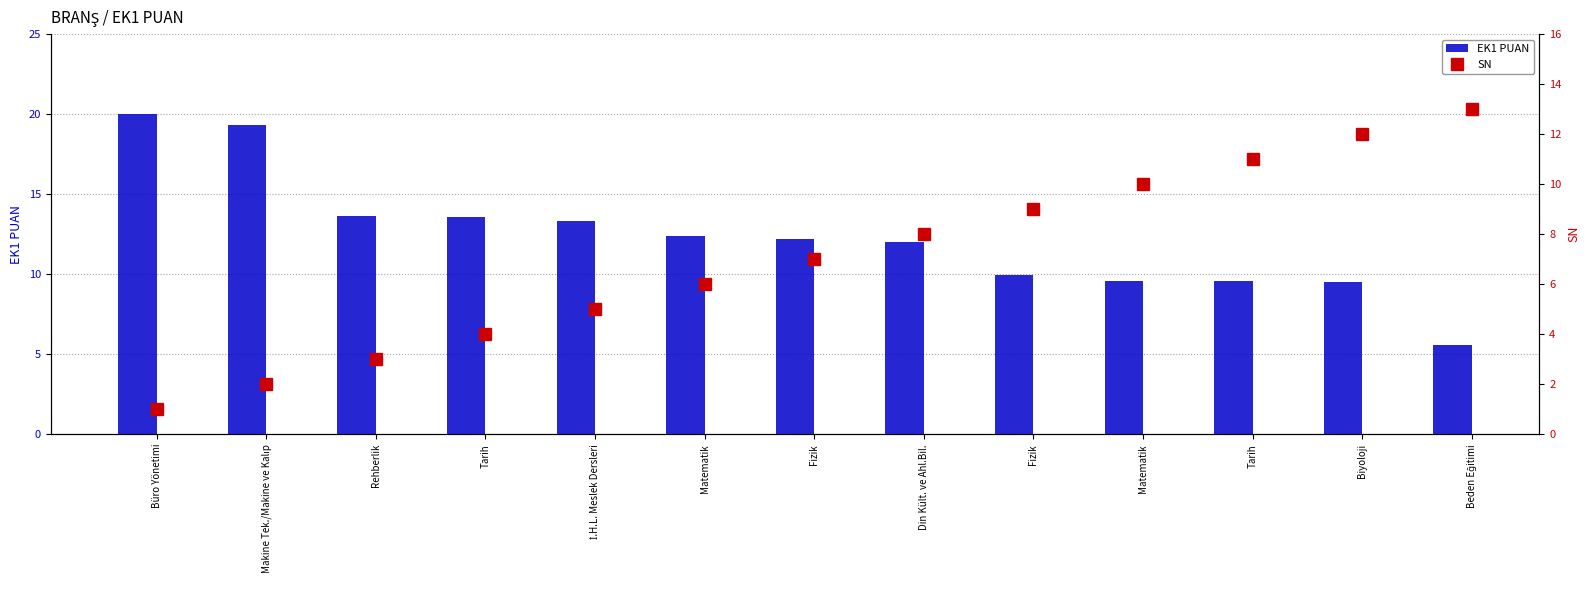

What are all the series names shown in the legend?

EK1 PUAN, SN